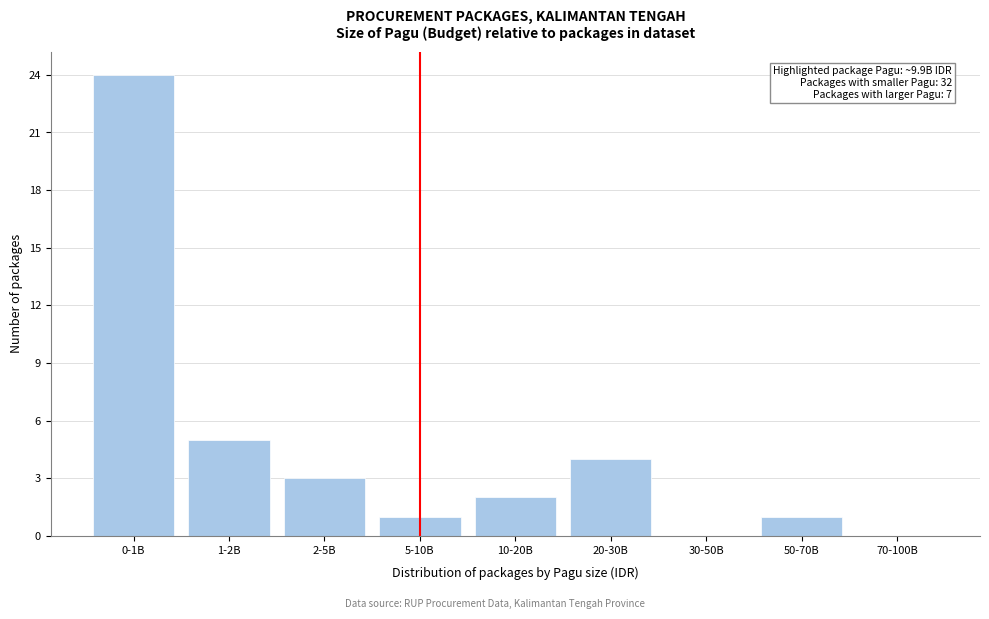

Reading left to right, extract all data points from this chart.

0-1B=24	1-2B=5	2-5B=3	5-10B=1	10-20B=2	20-30B=4	30-50B=0	50-70B=1	70-100B=0